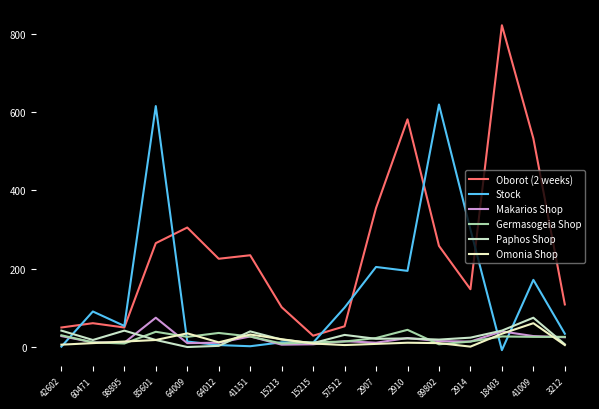

Which series has the largest total across all categories?

Oborot (2 weeks)